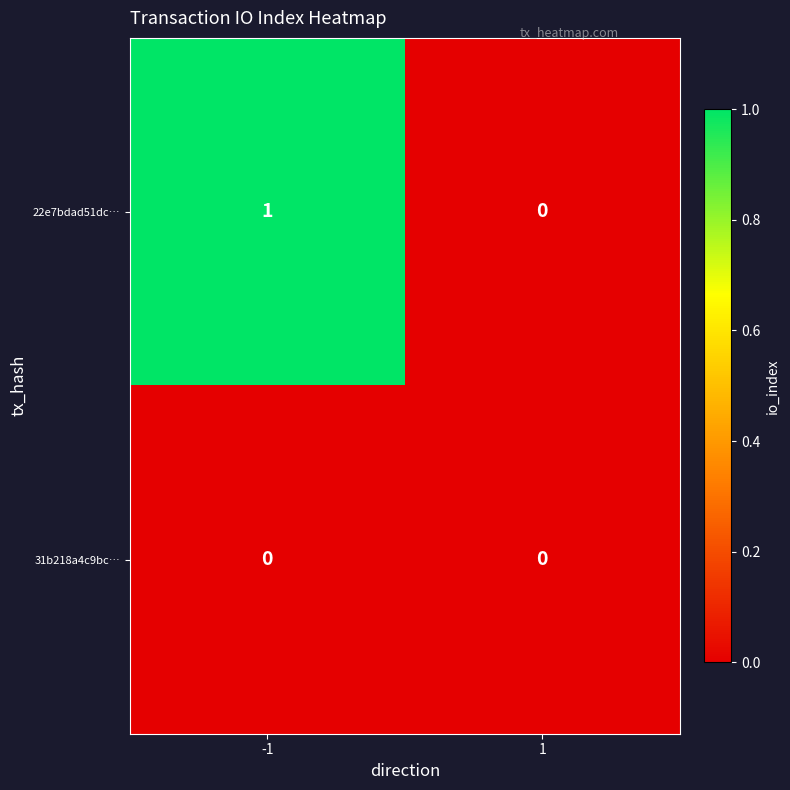

Which series has the widest spread of values?

22e7bdad51dc…